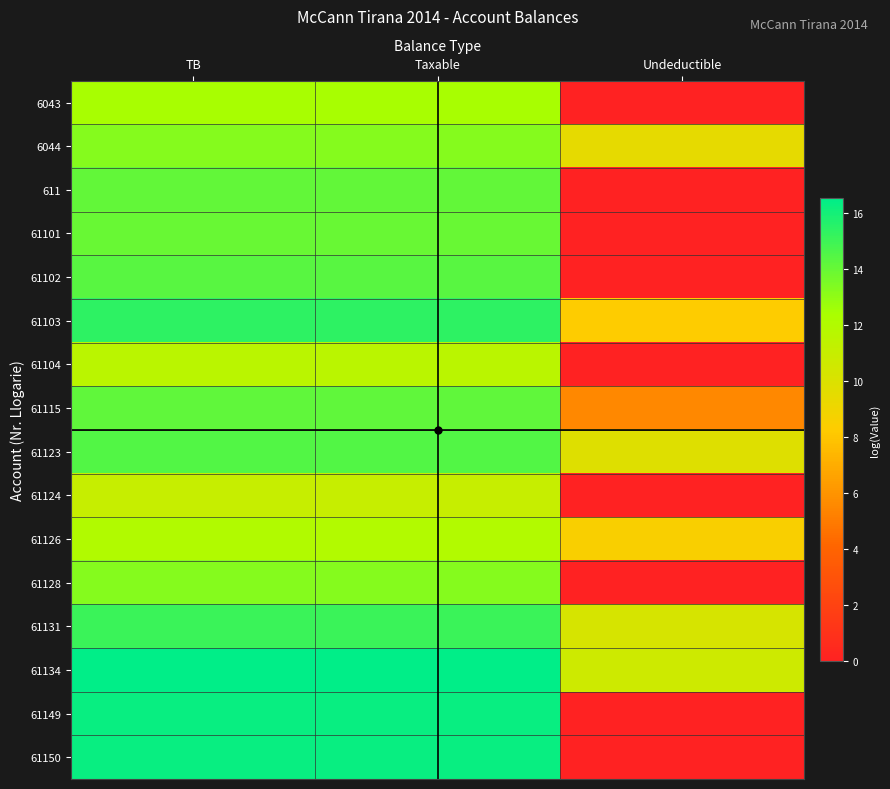

How many categories are shown in the chart?

3